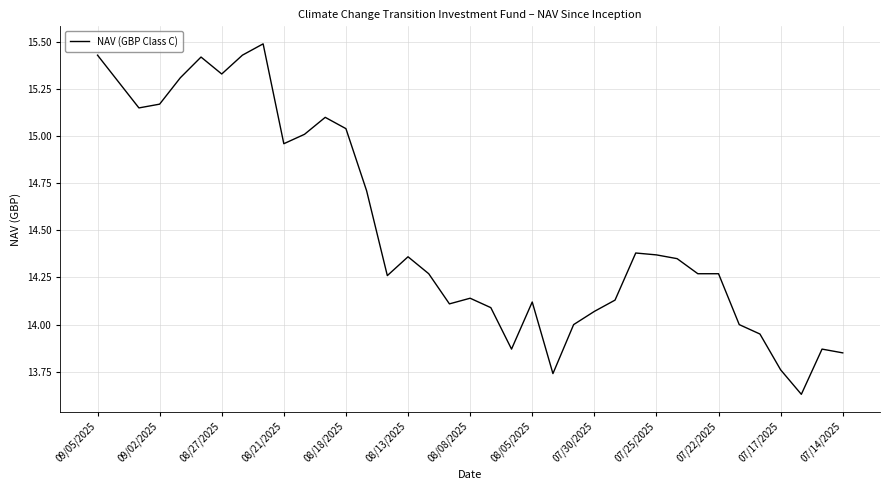

What is the difference between the maximum and minimum values?

1.9